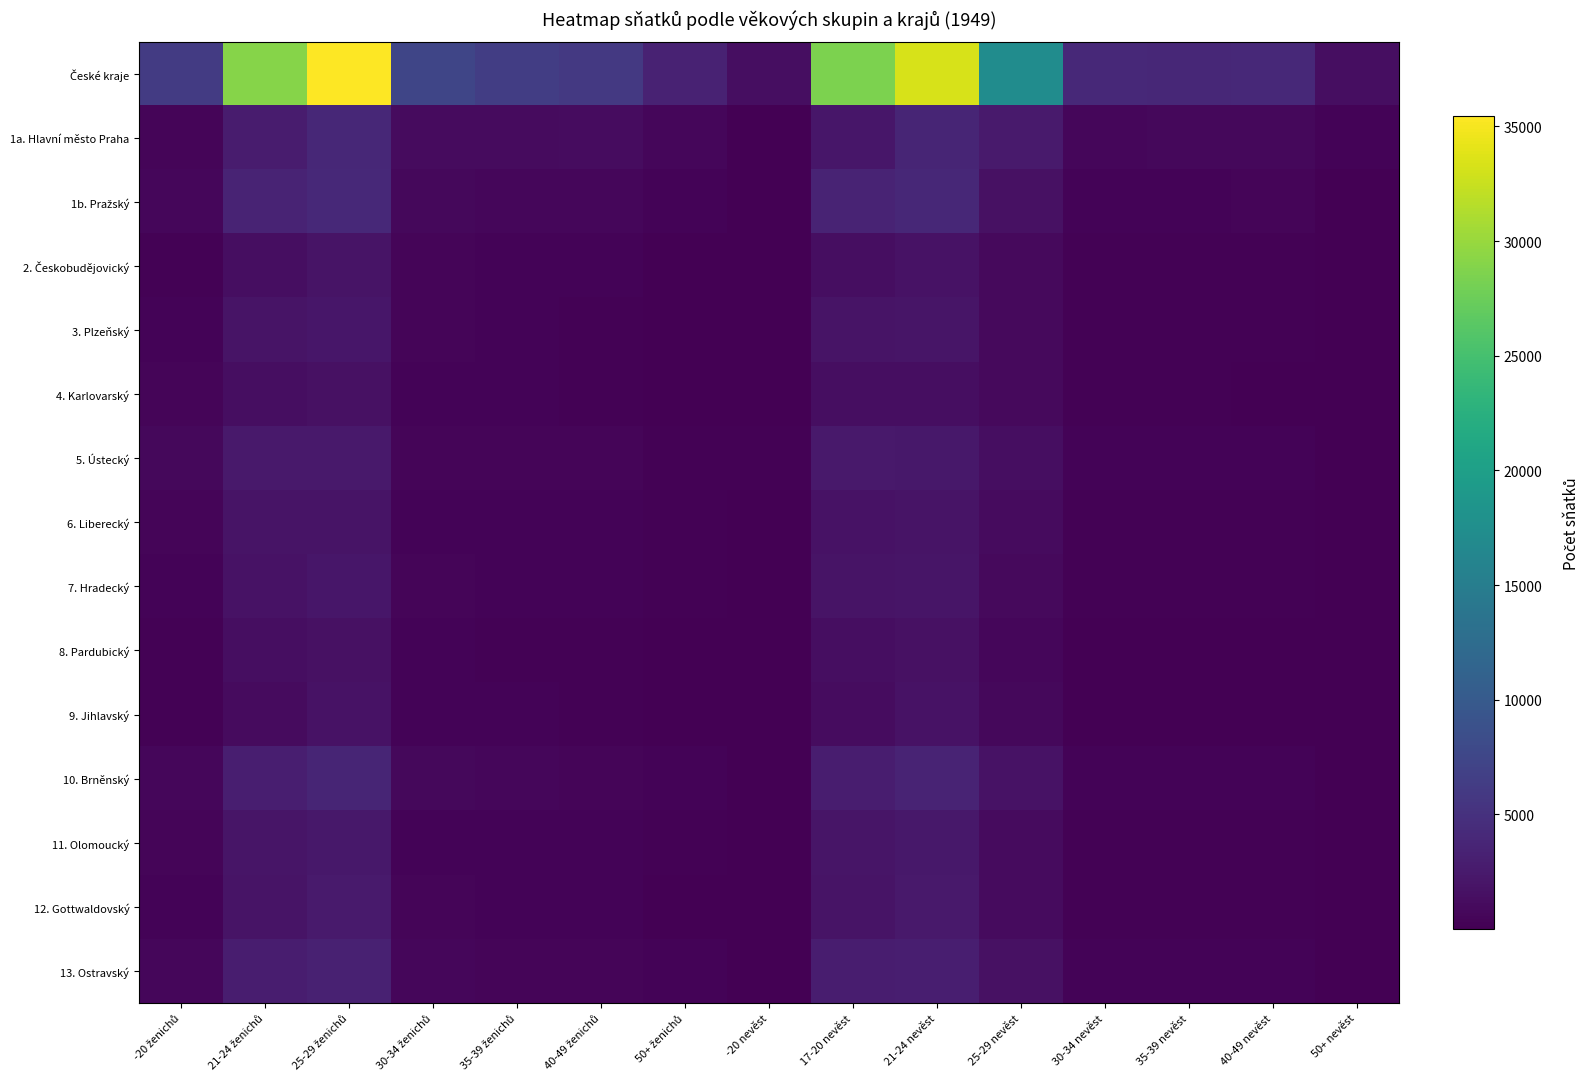

List the series in order of their peak value, highest first.

České kraje, 1b. Pražský, 1a. Hlavní město Praha, 10. Brněnský, 13. Ostravský, 12. Gottwaldovský, 5. Ústecký, 11. Olomoucký, 3. Plzeňský, 7. Hradecký, 2. Českobudějovický, 6. Liberecký, 9. Jihlavský, 8. Pardubický, 4. Karlovarský